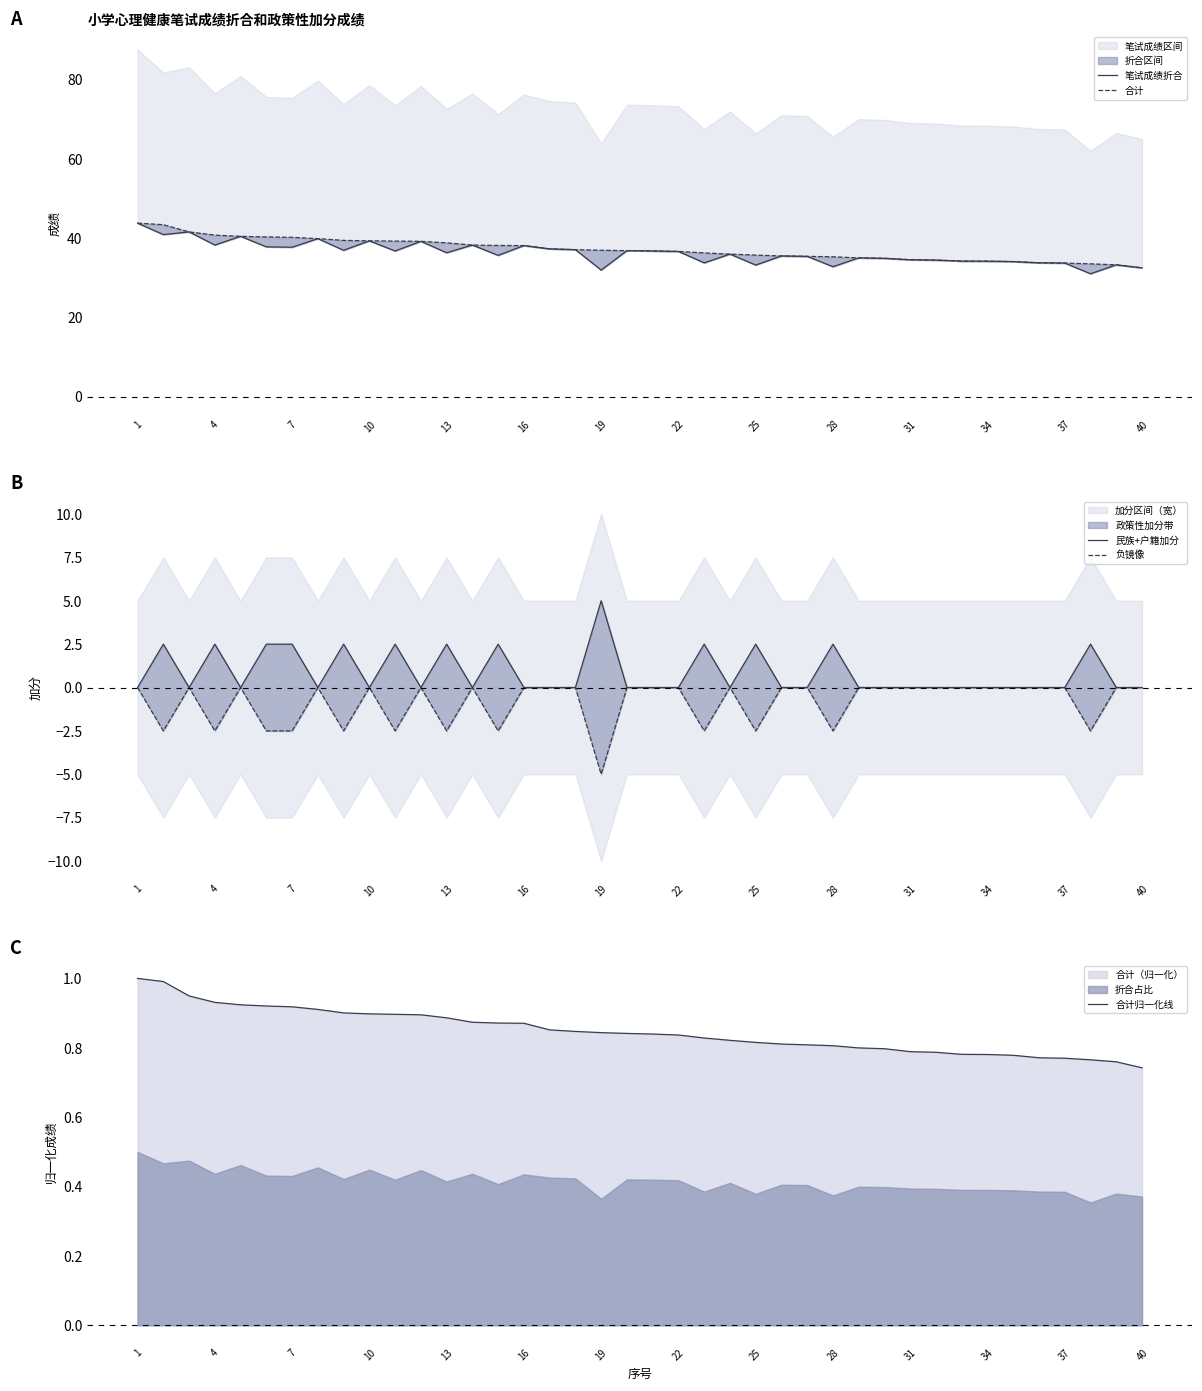

True or false: 合计归一化线 has a value of 0.3 at 25.

False